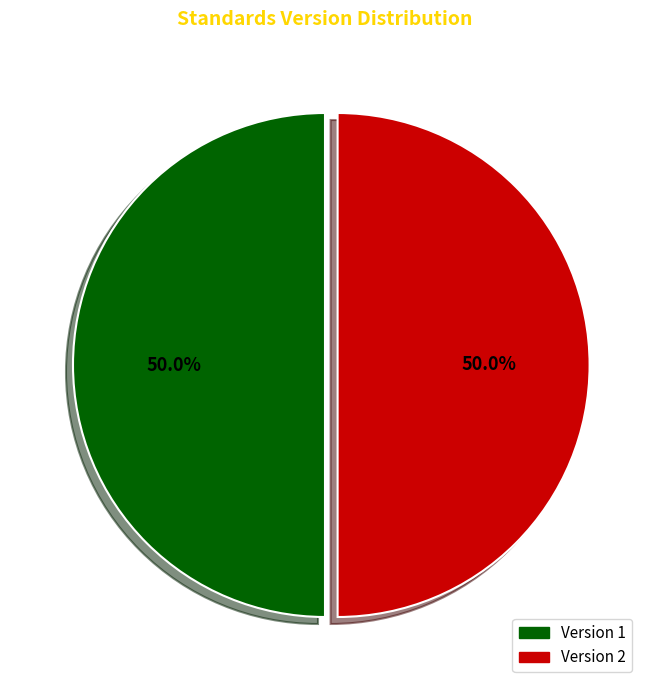

Approximately how many times larger is the value at Version 1 compared to Version 2?

1.0